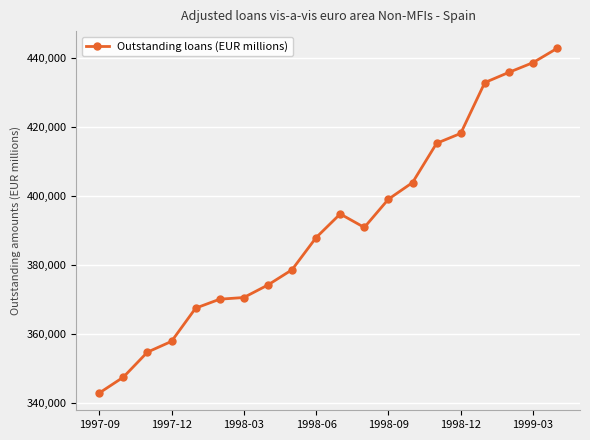

True or false: there are more than 2 points higher than both neighbors.

False